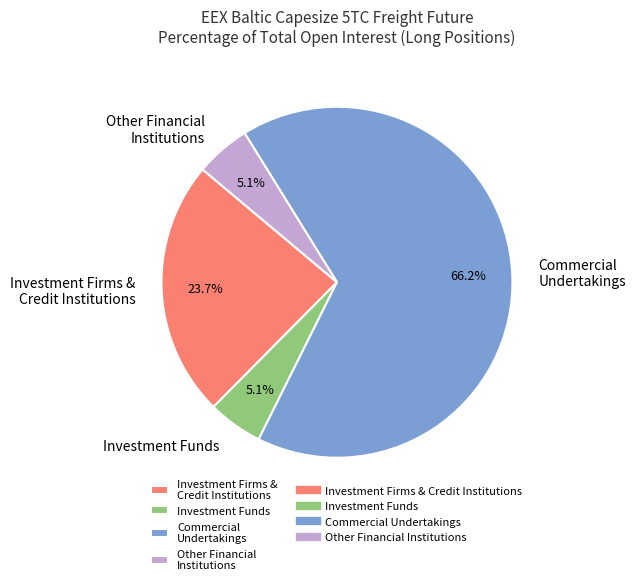

Which category has the biggest portion of the pie?

Commercial Undertakings